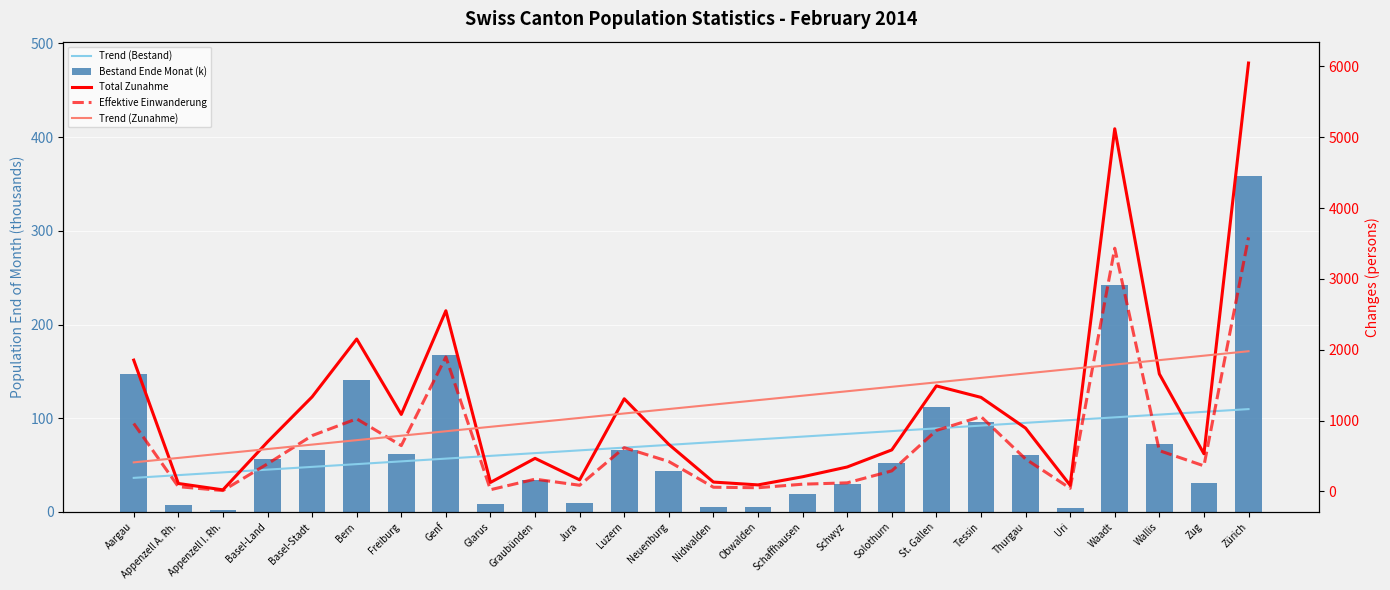

Is it true that Effektive Einwanderung equals 617.0 at Luzern?

True